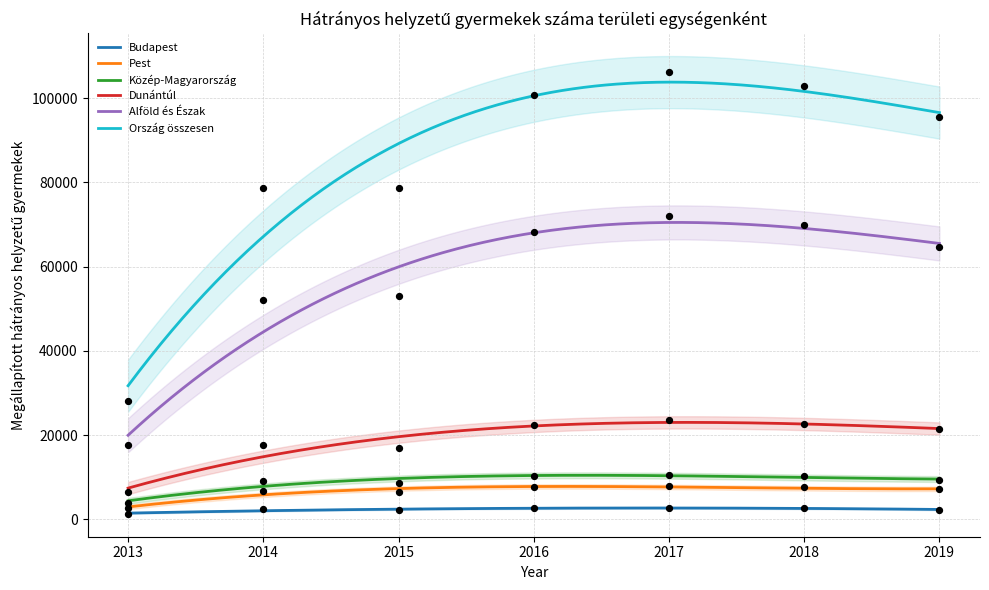

Which series has the largest total across all categories?

Ország összesen